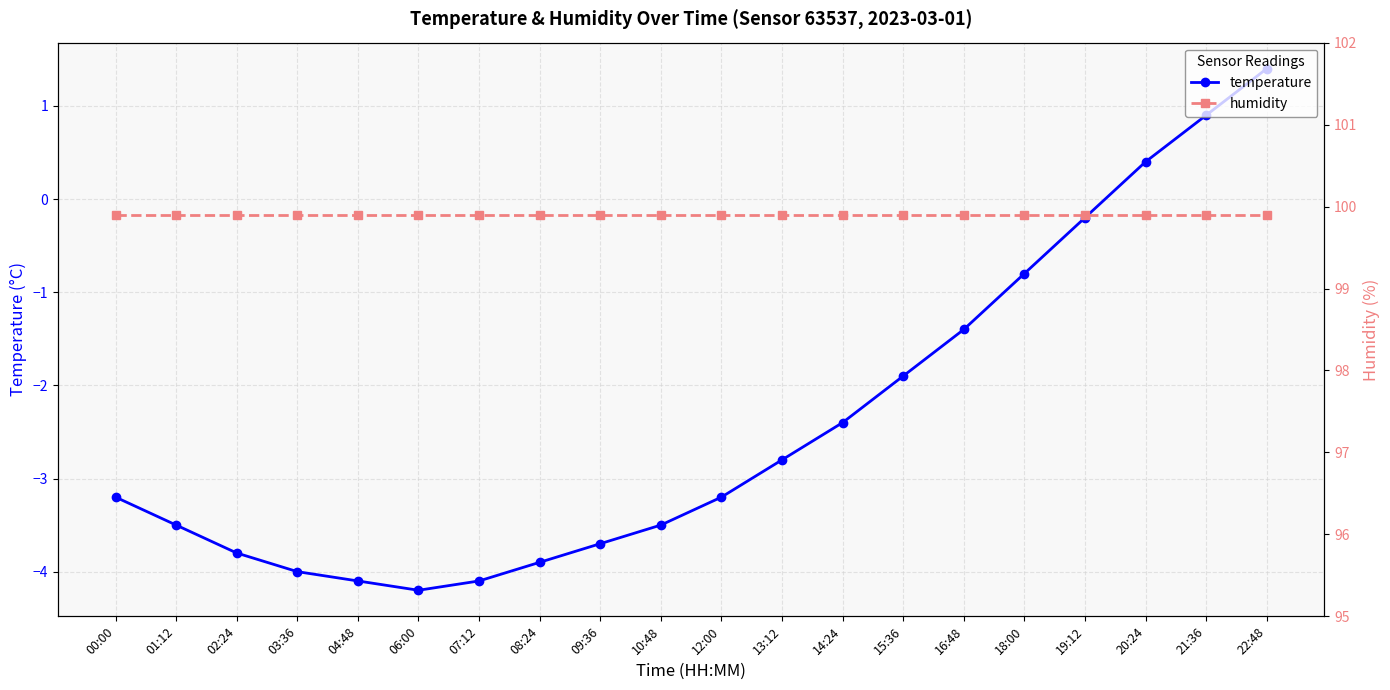

List the labels in order of temperature value, smallest first.

06:00, 04:48, 07:12, 03:36, 08:24, 02:24, 09:36, 01:12, 10:48, 00:00, 12:00, 13:12, 14:24, 15:36, 16:48, 18:00, 19:12, 20:24, 21:36, 22:48